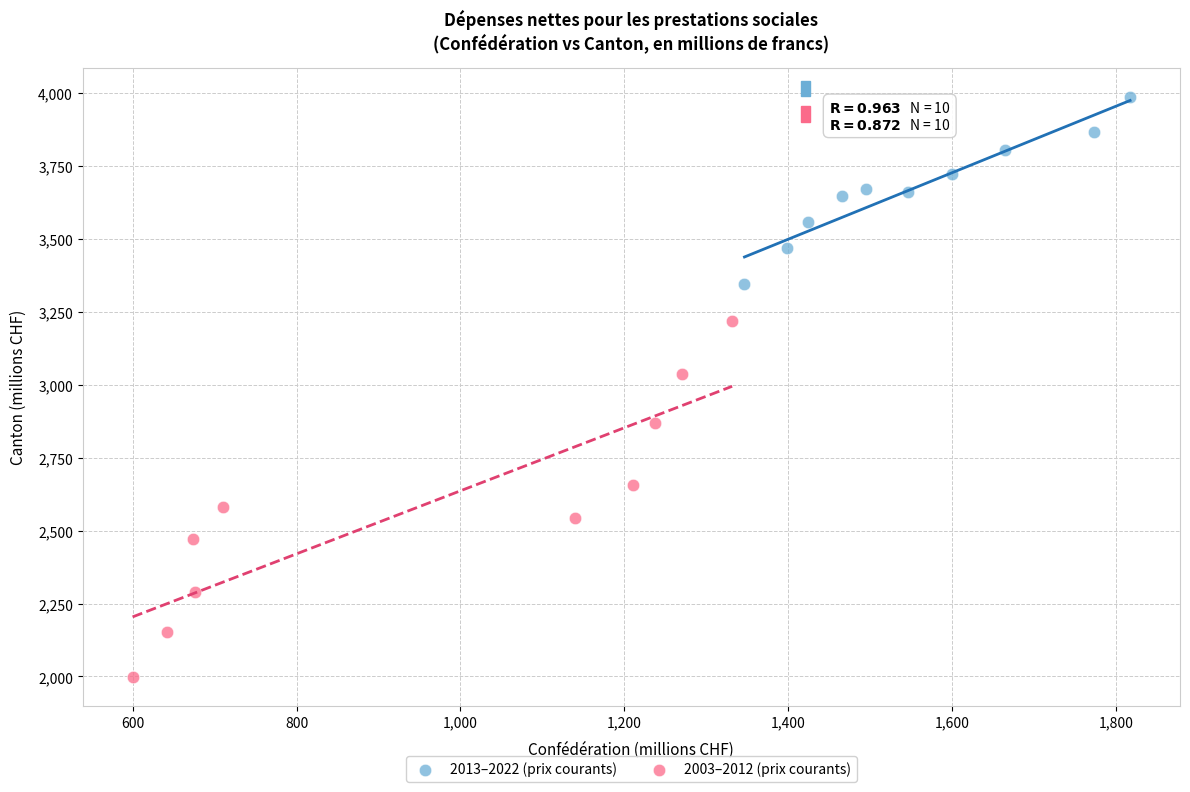

Which series contains the highest Y value?

2013–2022 (prix courants)